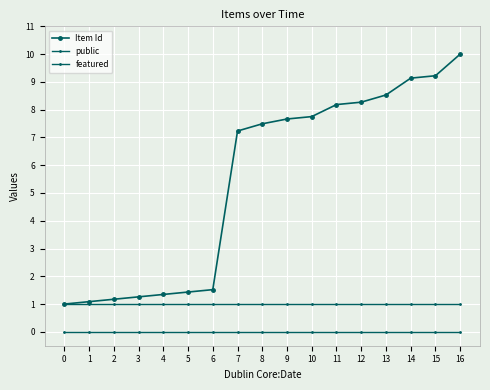

How many categories are shown in the chart?

17